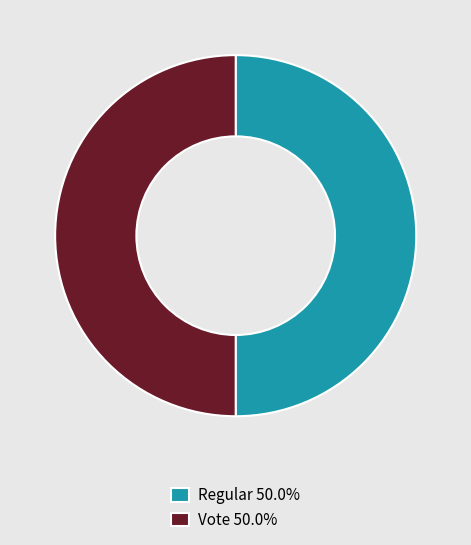

Do Vote 50.0% and Regular 50.0% together represent more than half of the pie?

Yes